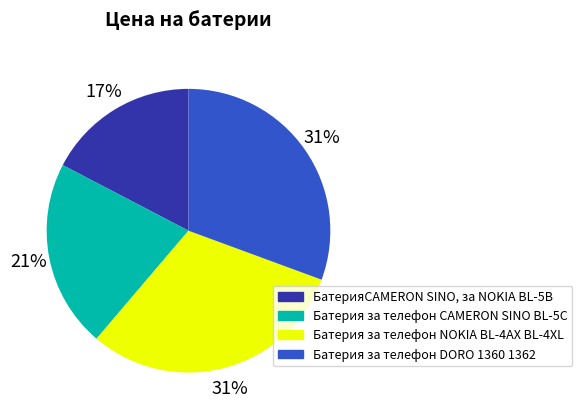

To the nearest percent, what portion does БатерияCAMERON SINO, за NOKIA BL-5B represent?

17%